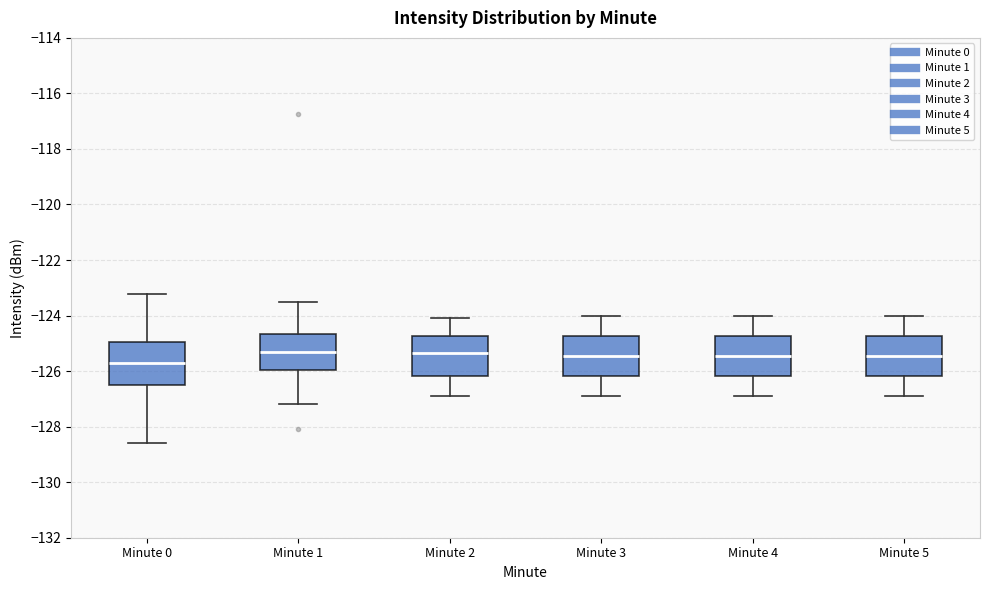

Reading left to right, transcribe this box plot: for each box, give where its median line is, the range the box spans, and where its two whiskers end, as read against the y-axis. The values are not printed on the chart, so give them approximately, as read against the axis.

Minute 0: median -125.6, box -126.4 to -125.0, whiskers -128.6 to -123.2
Minute 1: median -125.4, box -126.0 to -124.6, whiskers -127.2 to -123.4
Minute 2: median -125.4, box -126.2 to -124.8, whiskers -126.8 to -124.0
Minute 3: median -125.4, box -126.2 to -124.8, whiskers -126.8 to -124.0
Minute 4: median -125.4, box -126.2 to -124.8, whiskers -126.8 to -124.0
Minute 5: median -125.4, box -126.2 to -124.8, whiskers -126.8 to -124.0